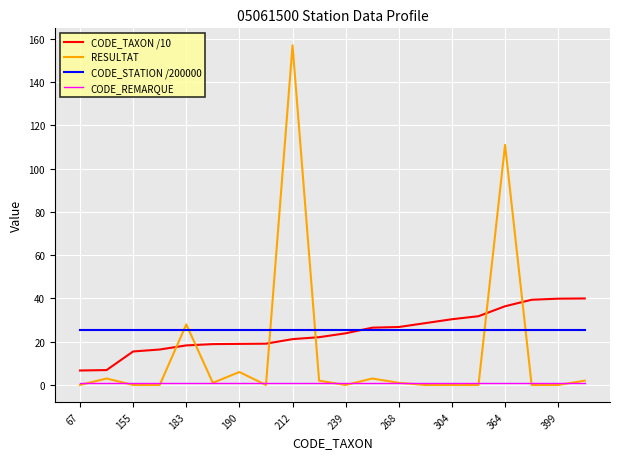

How many times do CODE_TAXON /10 and CODE_STATION /200000 cross each other?

1